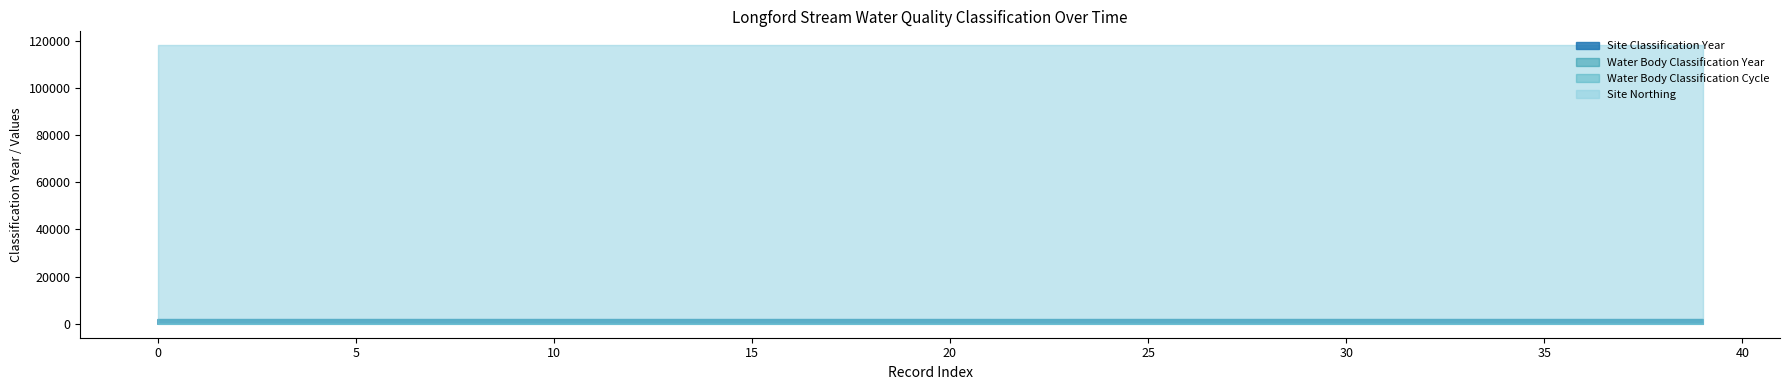

Reading right to left, extract all data points from this chart.

Site Classification Year: 2016	2013	2009	2012	2014	2013	2012	2013	2015	2014	2016	2013	2009	2014	2015	2016	2009	2009	2009	2010	2011	2010	2012	2013	2011	2012	2010	2011	2012	2013	2010	2015	2011	2016	2013	2014	2014	2010	2012	2009
Water Body Classification Year: 2016	2013	2009	2012	2014	2013	2012	2013	2015	2014	2016	2013	2009	2014	2015	2016	2009	2009	2009	2010	2011	2010	2012	2013	2011	2012	2010	2011	2012	2013	2010	2015	2011	2016	2013	2014	2014	2010	2012	2009
Water Body Classification Cycle: 2	2	1	1	2	1	1	1	2	1	2	2	1	2	2	2	1	1	1	1	1	1	1	1	1	1	1	1	1	1	1	2	1	2	2	1	2	1	1	1
Site Northing: 118100	118100	118100	118100	118100	118100	118100	118100	118100	118100	118100	118100	118100	118100	118100	118100	118100	118100	118100	118100	118100	118100	118100	118100	118100	118100	118100	118100	118100	118100	118100	118100	118100	118100	118100	118100	118100	118100	118100	118100